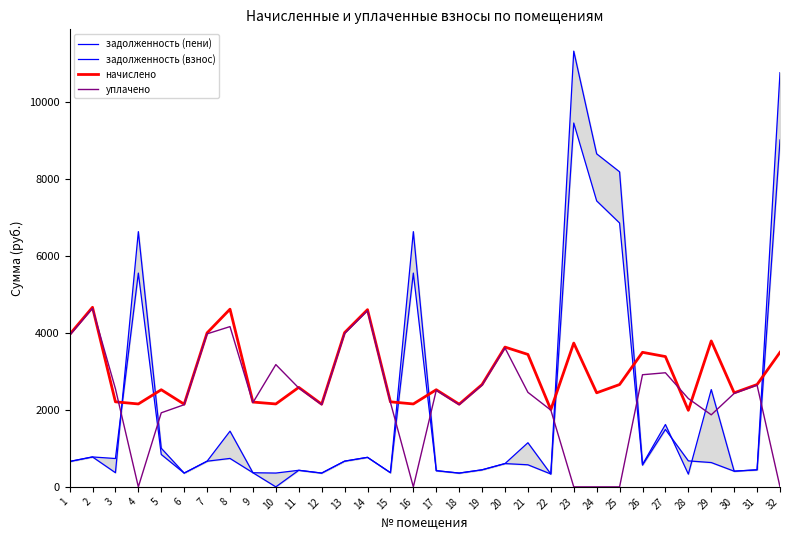

Reading right to left, transcribe all the data shown in this chart.

задолженность (пени): 32=10763.1	31=443.2	30=407.3	29=2528.1	28=331.4	27=1620.6	26=582.8	25=8185.9	24=8653.0	23=11322.4	22=334.5	21=1147.1	20=605.3	19=443.2	18=358.1	17=420.7	16=6632.1	15=368.3	14=767.5	13=667.9	12=358.1	11=430.9	10=359.1	9=367.3	8=1447.5	7=666.9	6=358.1	5=1004.0	4=6632.1	3=368.3	2=777.7	1=659.7
задолженность (взнос): 32=9014.8	31=443.2	30=407.3	29=632.0	28=675.4	27=1492.7	26=565.5	25=6856.2	24=7431.0	23=9454.1	22=334.5	21=573.5	20=605.3	19=443.2	18=358.1	17=420.7	16=5554.9	15=368.3	14=767.5	13=667.9	12=358.1	11=430.9	10=0.0	9=367.3	8=739.0	7=666.9	6=358.1	5=842.0	4=5554.9	3=736.7	2=777.7	1=659.7
начислено: 32=3496.6	31=2659.4	30=2443.9	29=3792.1	28=1988.4	27=3385.8	26=3496.6	25=2659.4	24=2443.9	23=3736.7	22=2006.9	21=3441.2	20=3632.0	19=2659.4	18=2148.4	17=2524.0	16=2154.6	15=2210.0	14=4604.7	13=4007.6	12=2148.4	11=2585.5	10=2154.6	9=2203.9	8=4617.0	7=4001.4	6=2148.4	5=2524.0	4=2154.6	3=2210.0	2=4666.3	1=3958.3
уплачено: 32=0.0	31=2642.5	30=2428.4	29=1872.0	28=2294.6	27=2965.0	26=2913.8	25=0.0	24=0.0	23=0.0	22=1994.2	21=2456.2	20=3609.0	19=2642.5	18=2134.8	17=2508.0	16=0.0	15=2196.0	14=4575.5	13=3982.2	12=2134.8	11=2569.1	10=3177.3	9=2189.9	8=4164.5	7=3976.1	6=2134.8	5=1924.7	4=0.0	3=2550.3	2=4636.7	1=3933.2